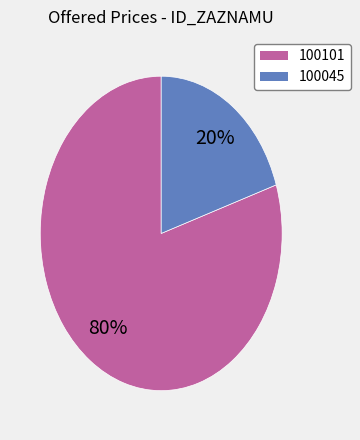

Does 100101 account for over 50% of the chart?

Yes